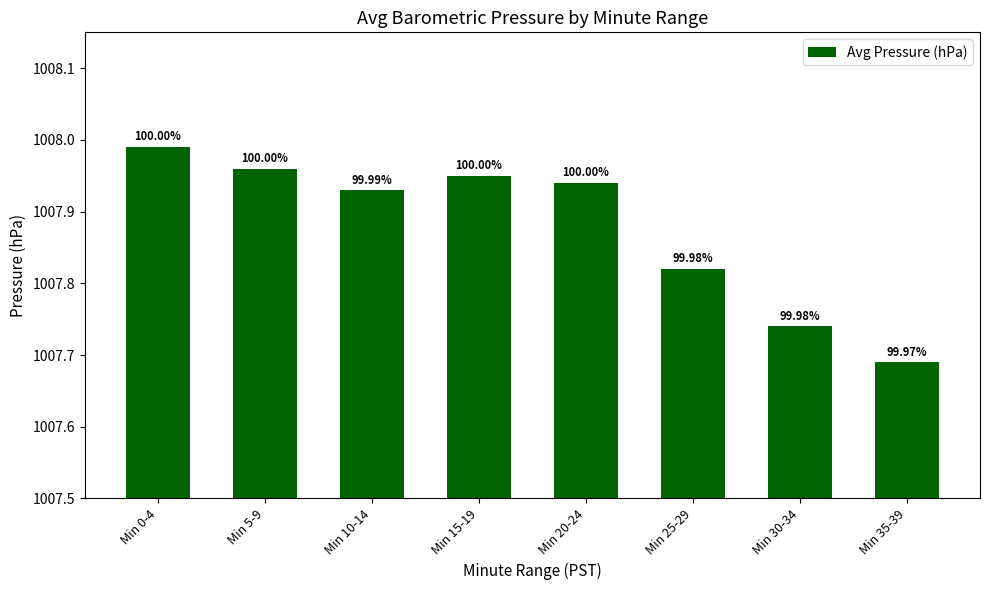

Are the bars grouped side by side (vs. stacked)?

No